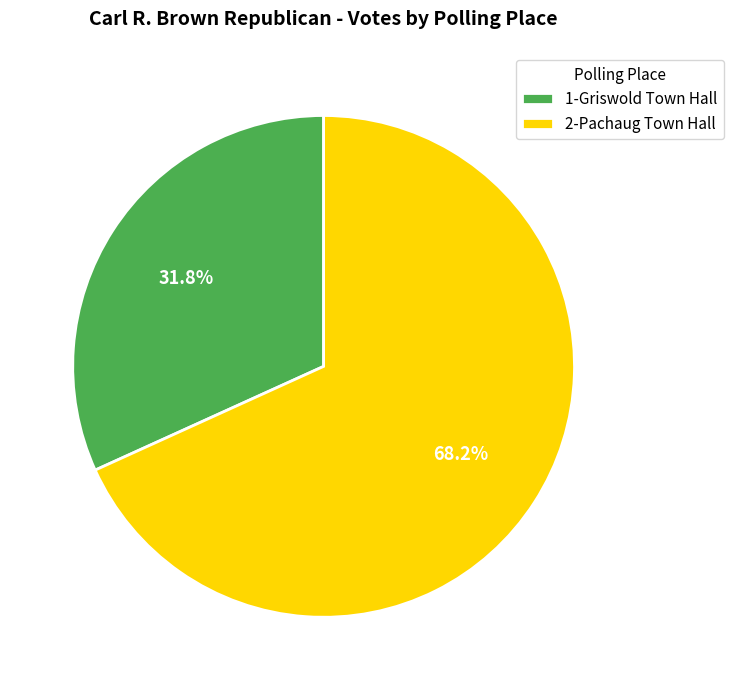

Approximately how many times larger is the value at 2-Pachaug Town Hall compared to 1-Griswold Town Hall?

2.1